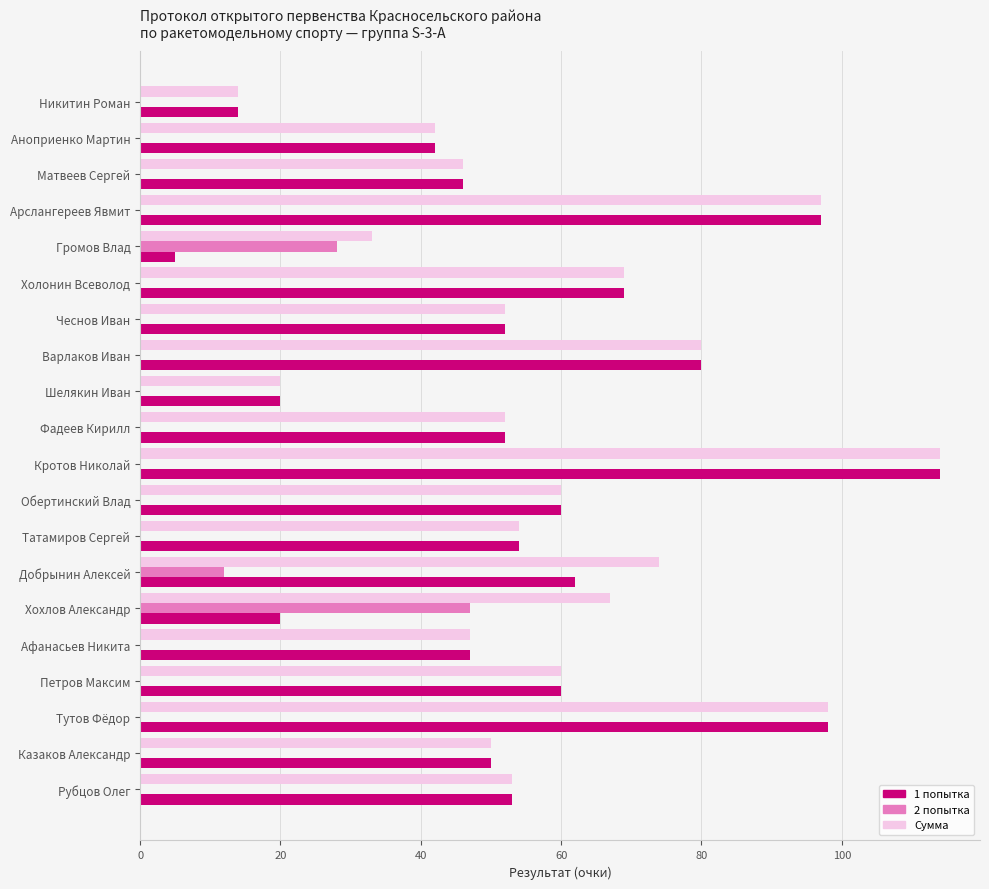

At which category is the sum across all series the highest?

Кротов Николай